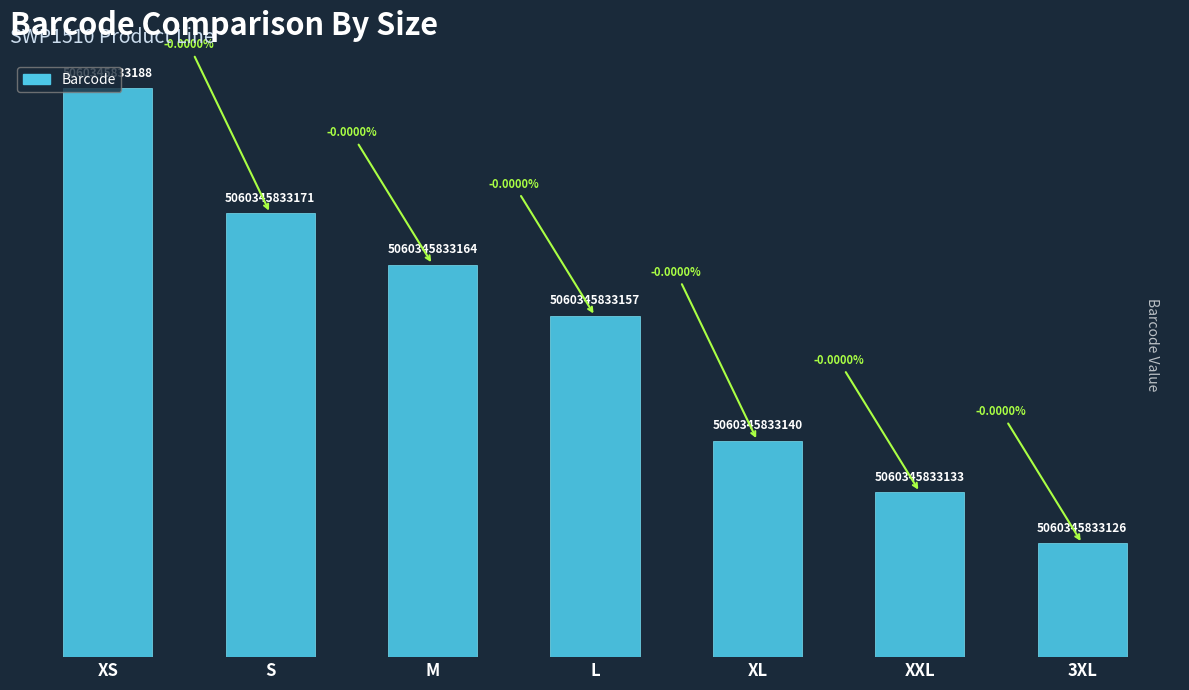

List the labels in order of value, largest first.

XS, S, M, L, XL, XXL, 3XL